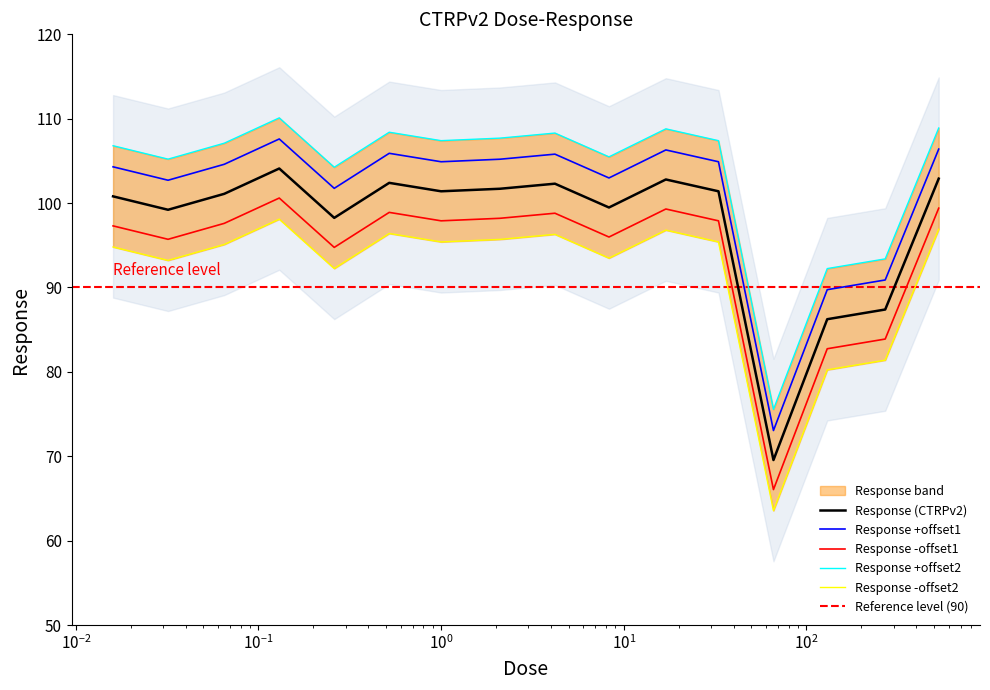

What is the label of the 8th point from the right?

4.2